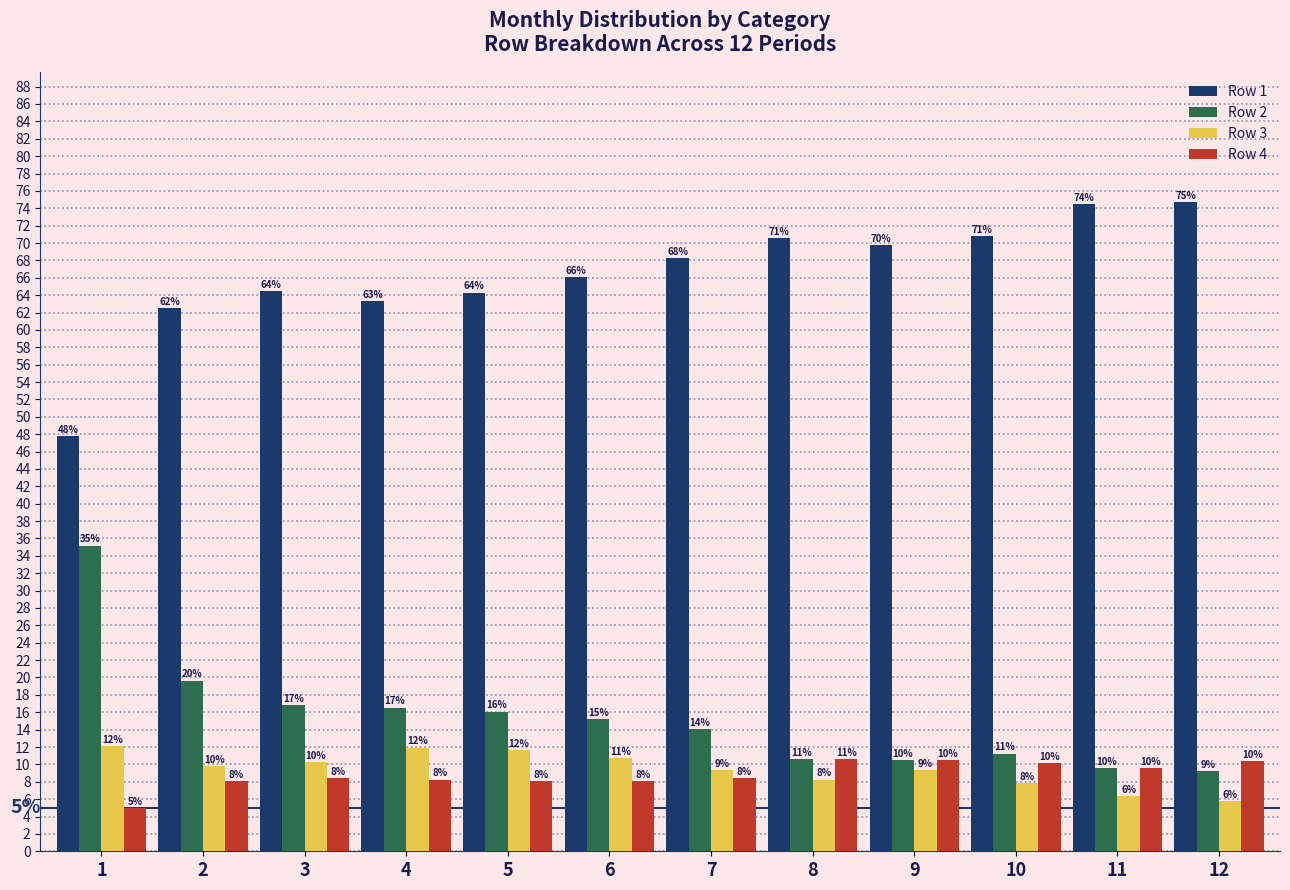

How many bars are there in total?

48